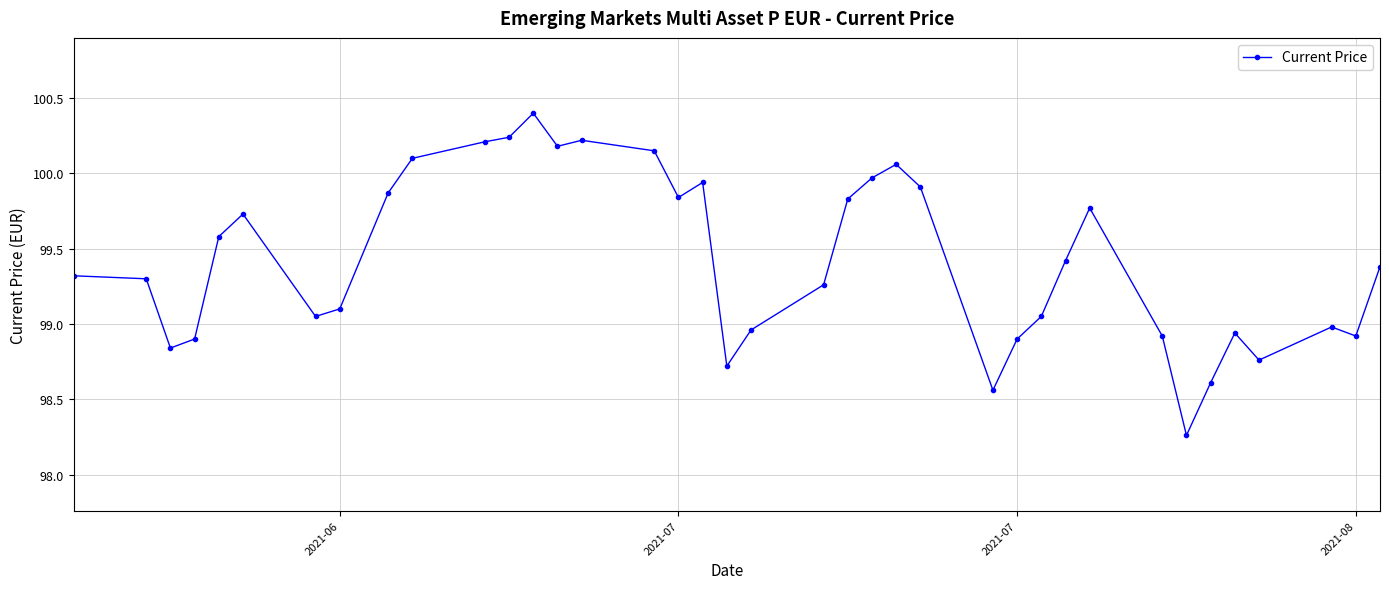

What is the greatest value displayed?

100.4